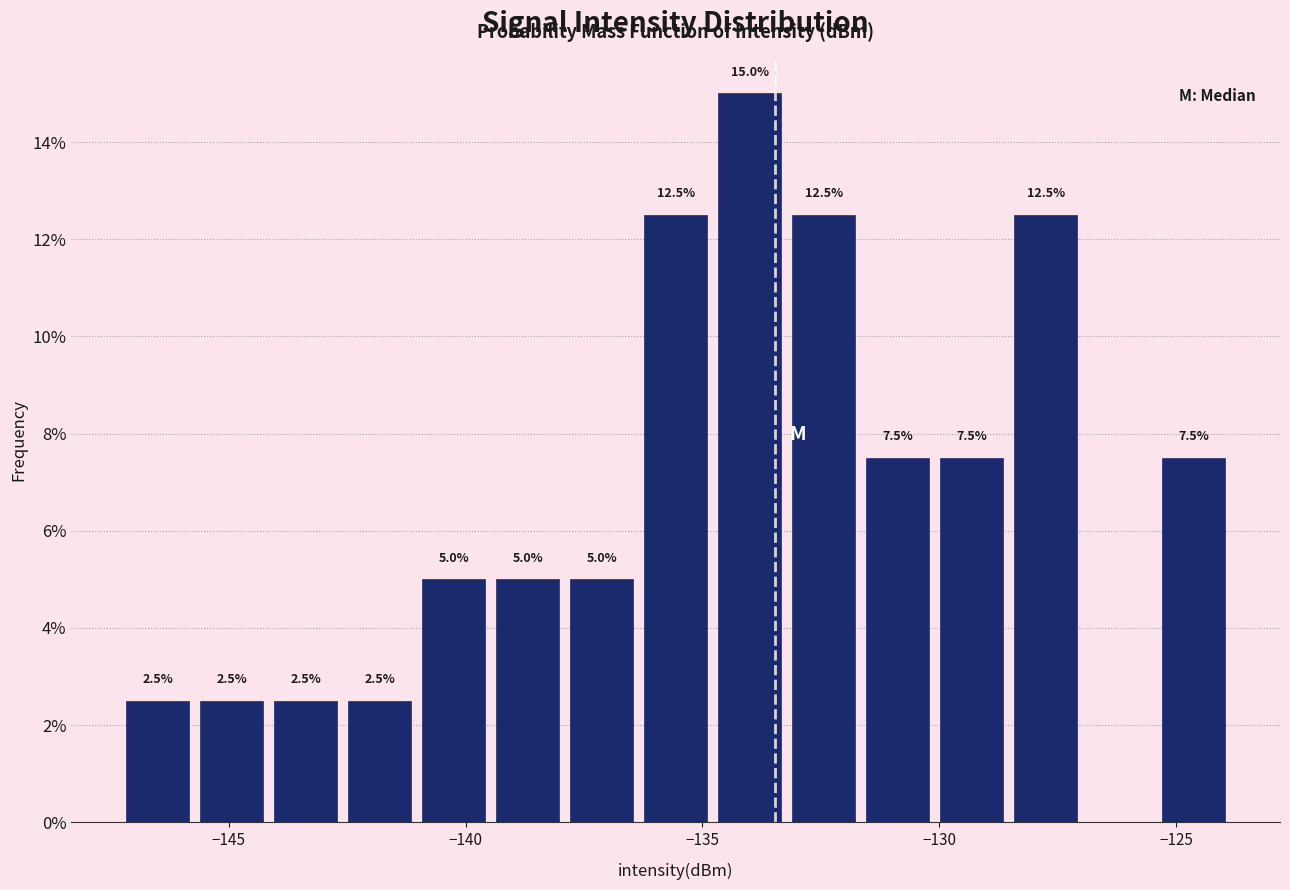

Around what value on the x-axis is the tallest bar? Give the approximate position of its centre, as read against the axis.

-134.0